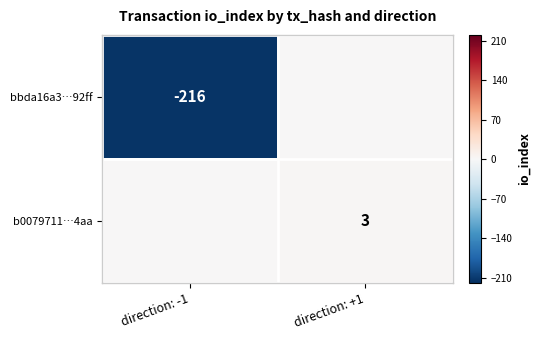

Is the value of b0079711…4aa at direction: +1 greater than the value of bbda16a3…92ff at direction: -1?

Yes